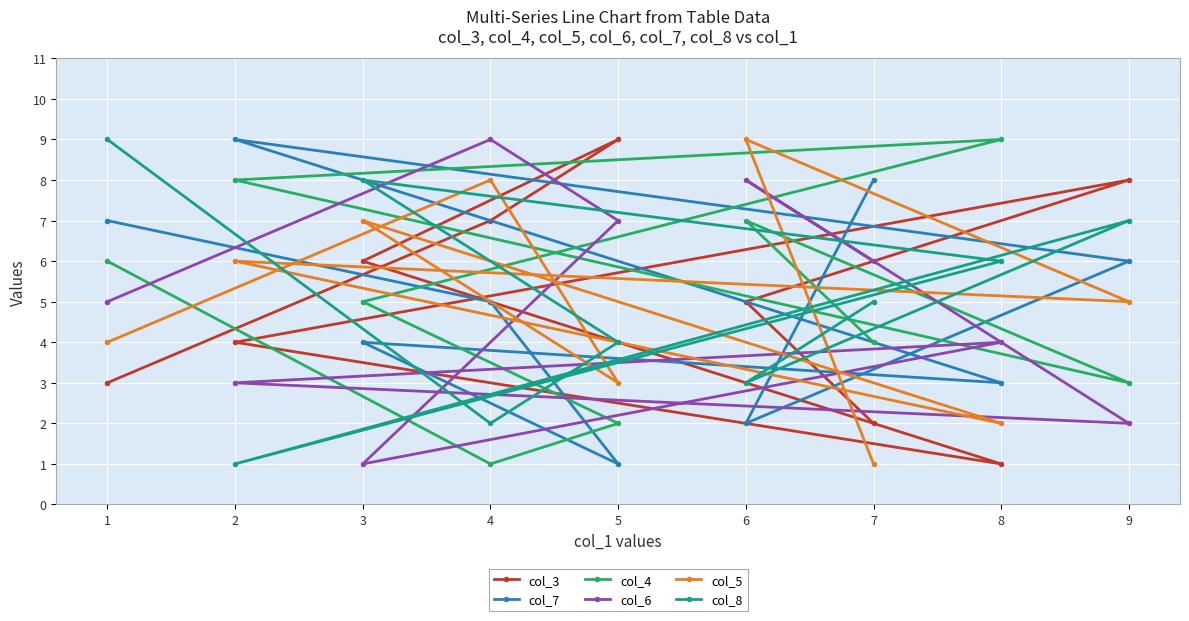

Between 3 and 8, which is larger?

3